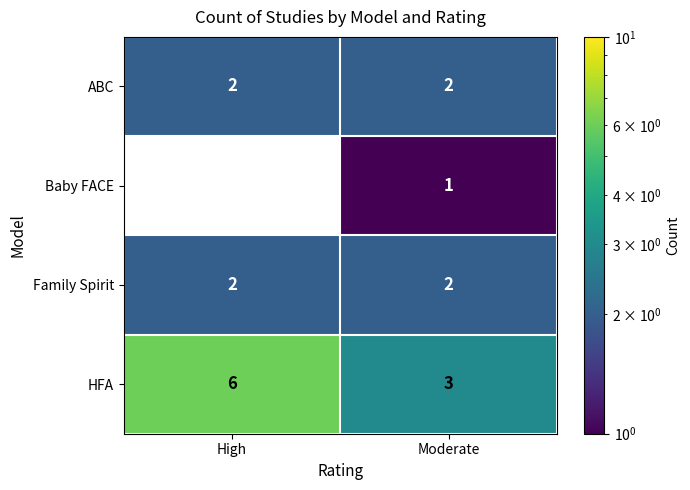

Is the value of Baby FACE at Moderate greater than the value of HFA at Moderate?

No